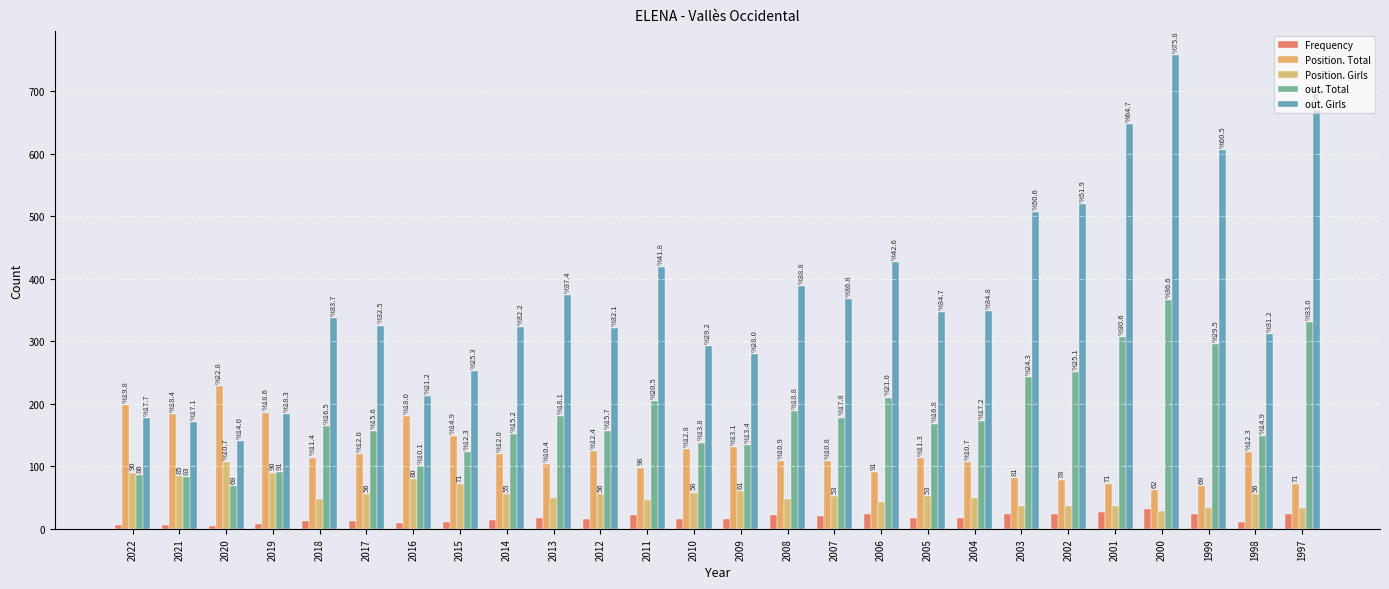

Rank the series by their maximum value, from lowest to highest.

Frequency, Position. Girls, Position. Total, out. Total, out. Girls